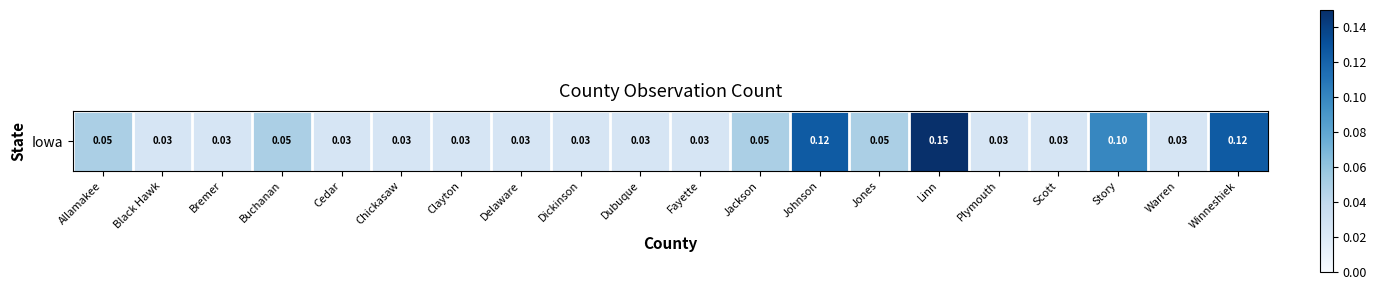

What is the change in value from Clayton to Linn?

+0.1